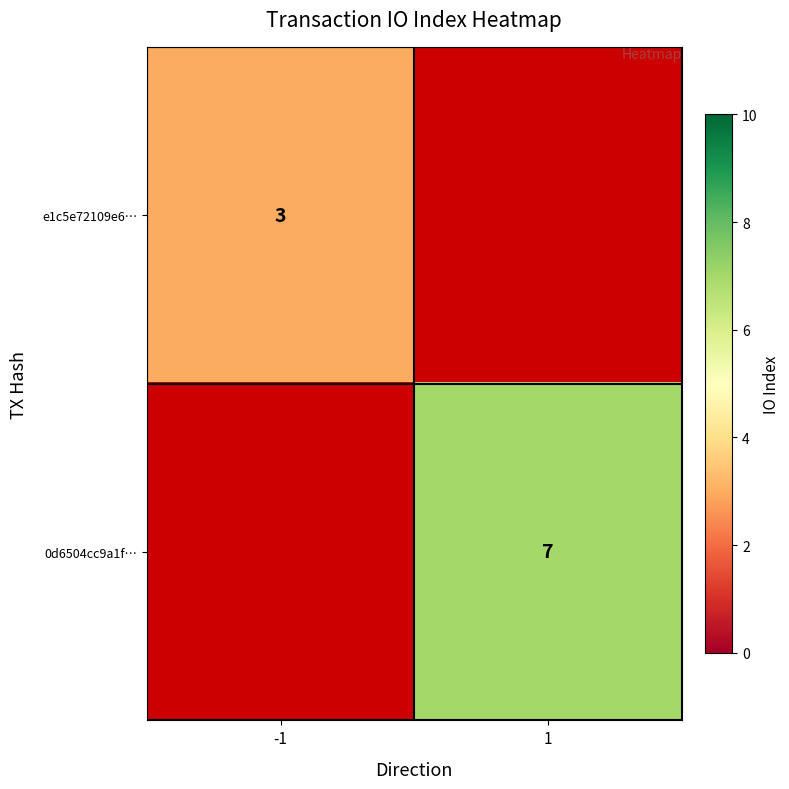

True or false: e1c5e72109e6… has a value of 4 at -1.

False